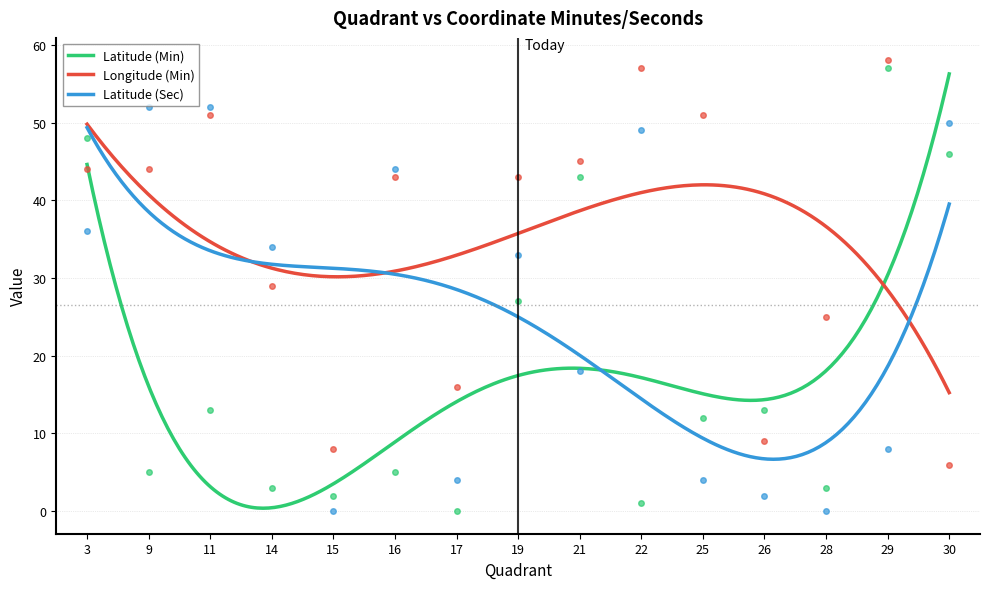

How many data points in Latitude (Min) are above 12?

7